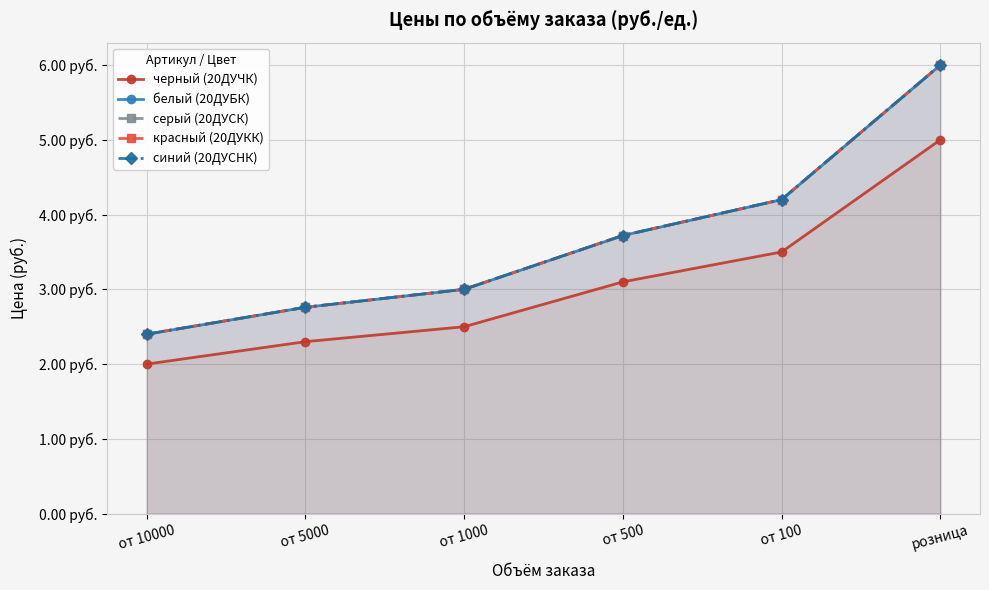

What is the difference between the second highest and minimum values in the серый (20ДУСК) series?

1.8